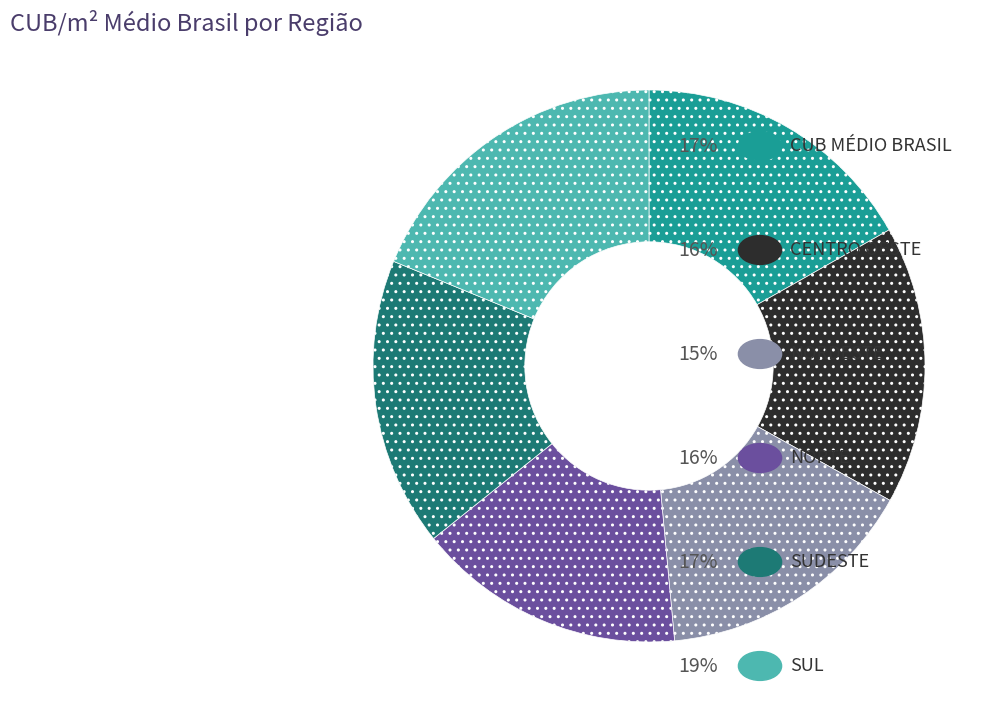

Is there any slice that represents more than half of the pie?

No